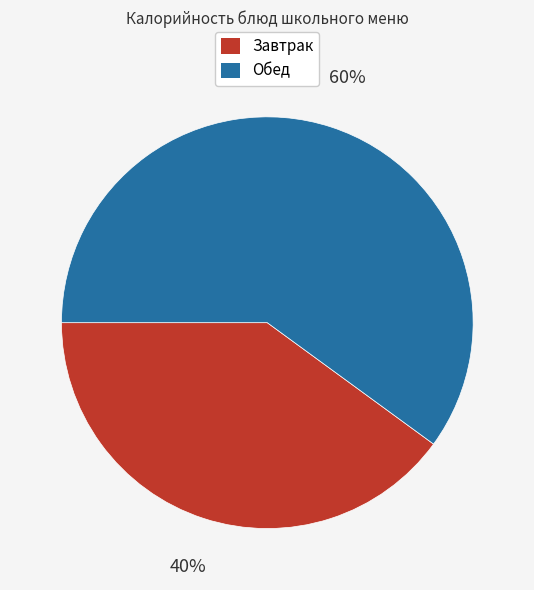

Is there a majority slice in this chart?

Yes